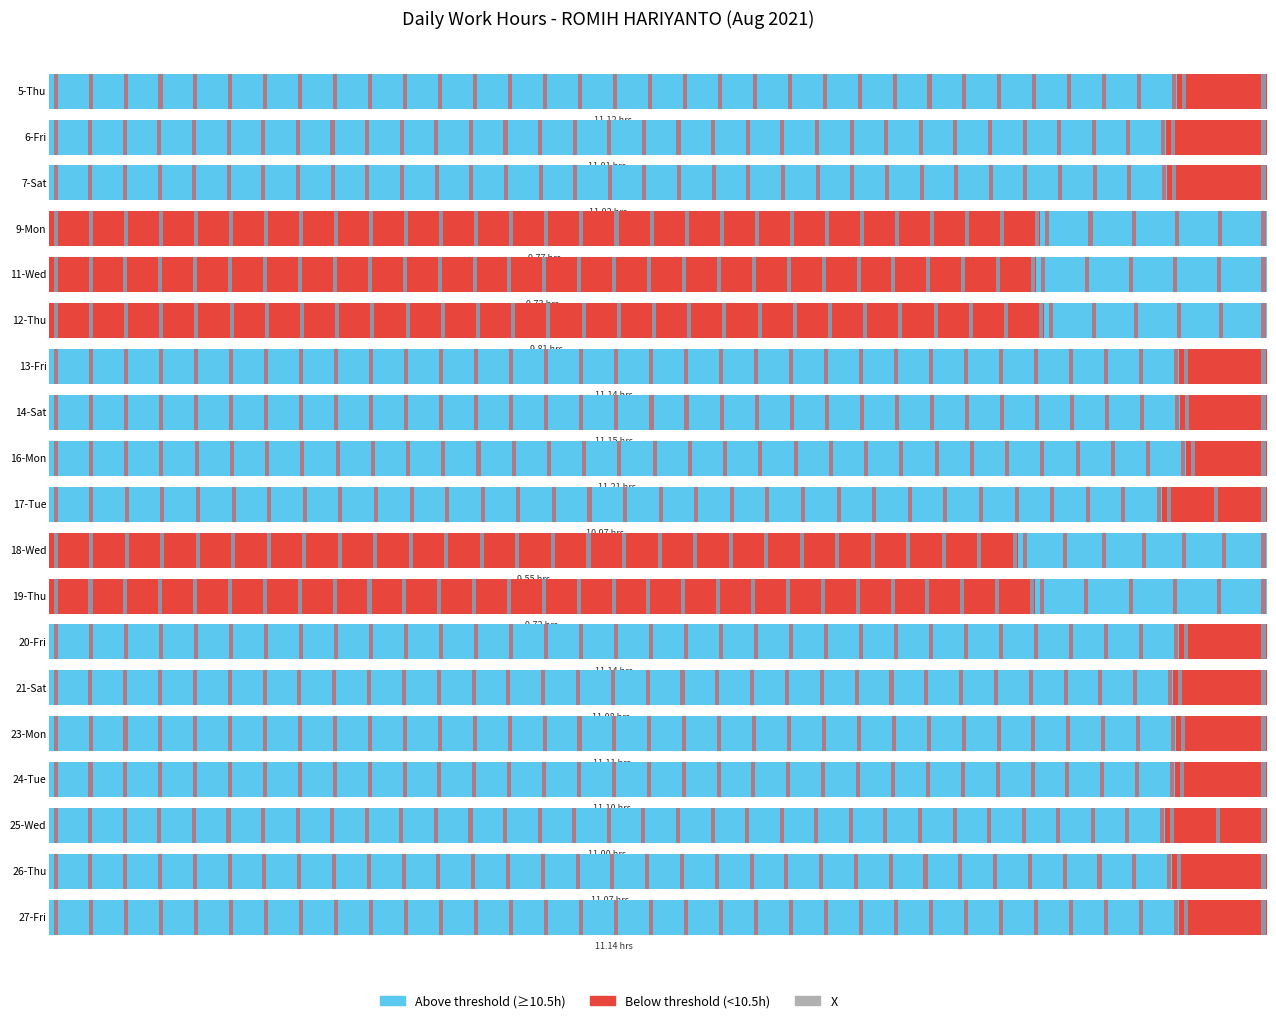

What position from the right is 9-Mon?

16